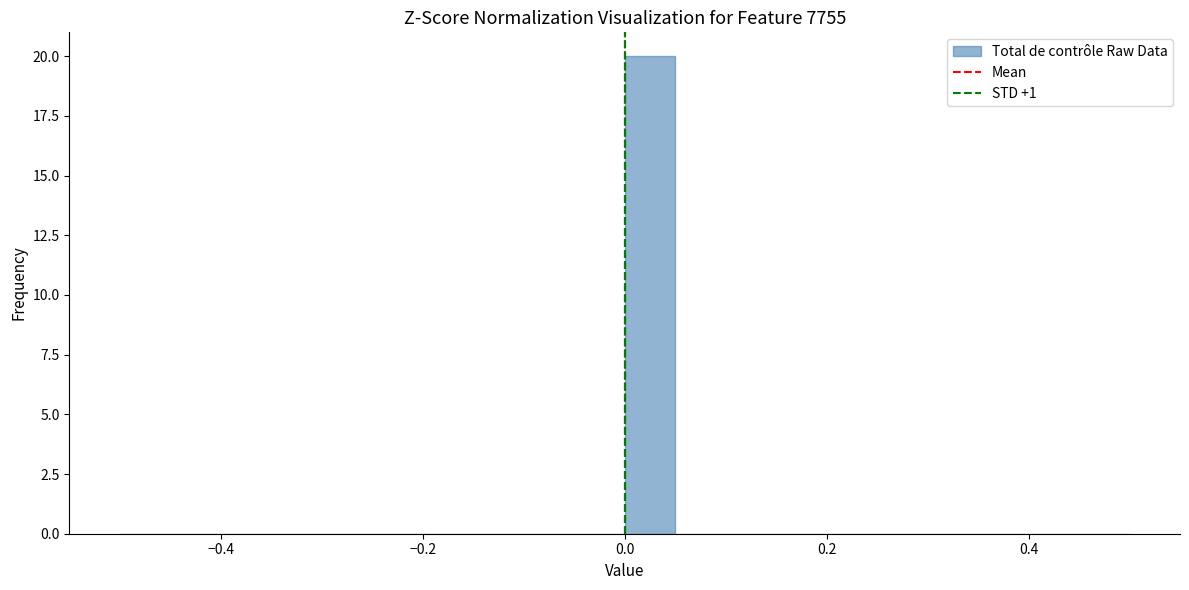

Around what value on the x-axis is the tallest bar? Give the approximate position of its centre, as read against the axis.

0.02